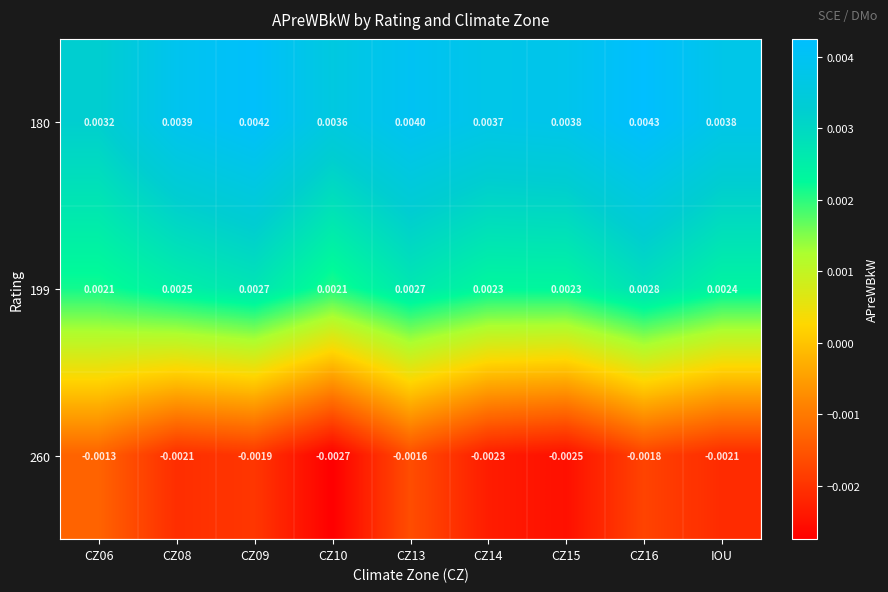

Which series changed the most between CZ13 and CZ14?

260